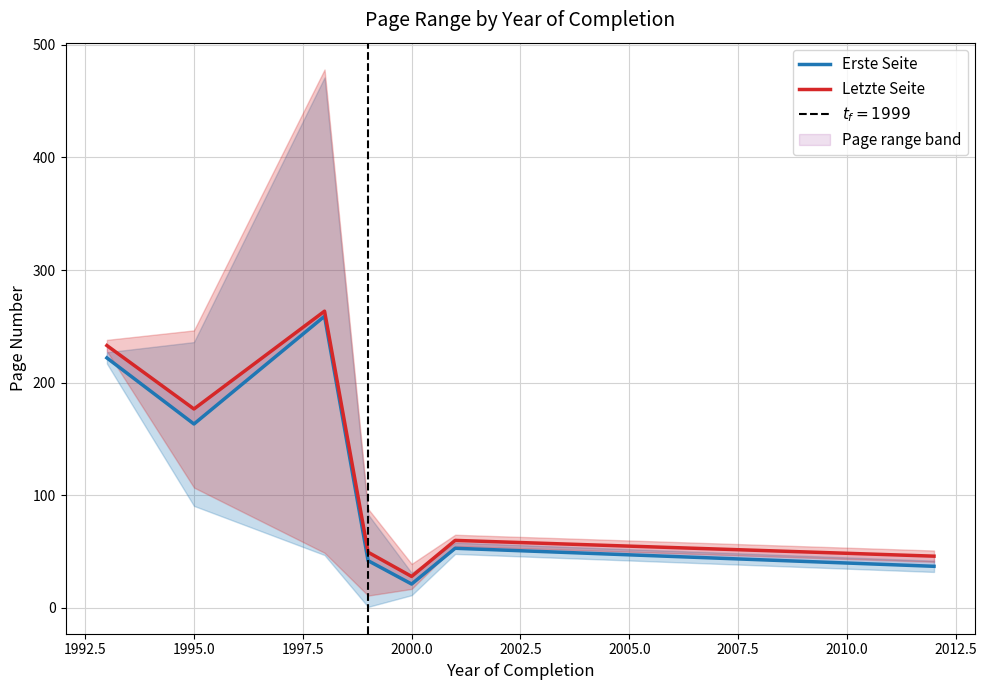

Which category has the lowest value across all series?

2000.0